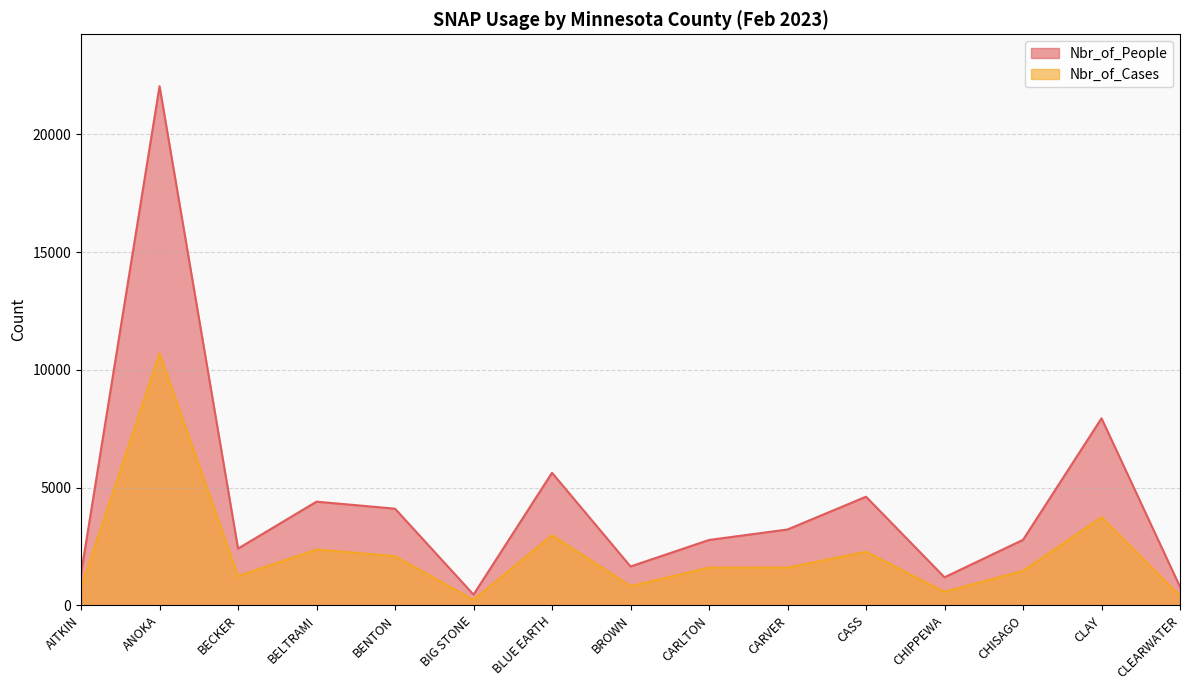

How many lines are shown in the chart?

2